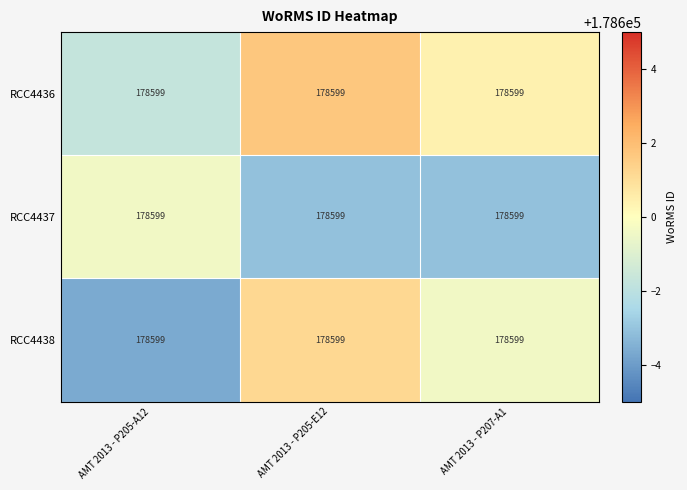

True or false: RCC4438 has a value of 178596.3 at AMT 2013 - P205-A12.

True